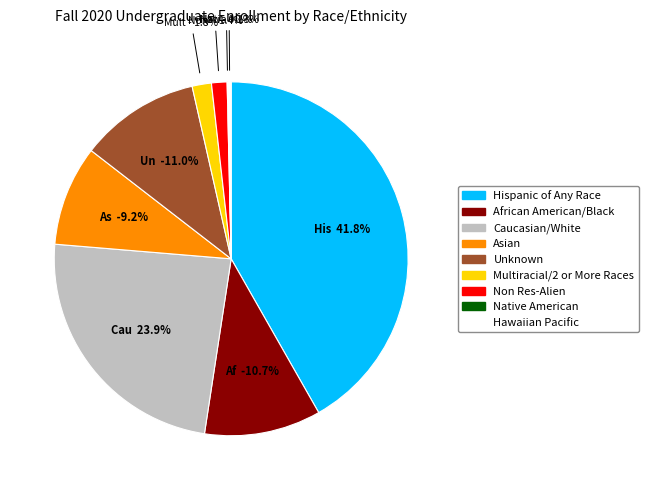

To the nearest percent, what is the difference between the Hispanic of Any Race and Unknown slice percentages?

31%